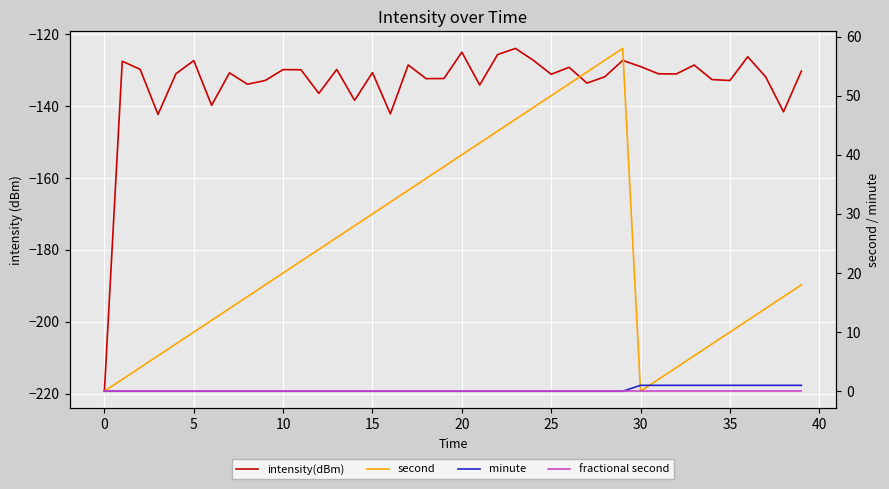

True or false: fractional second has more than 0 points higher than both neighbors.

False